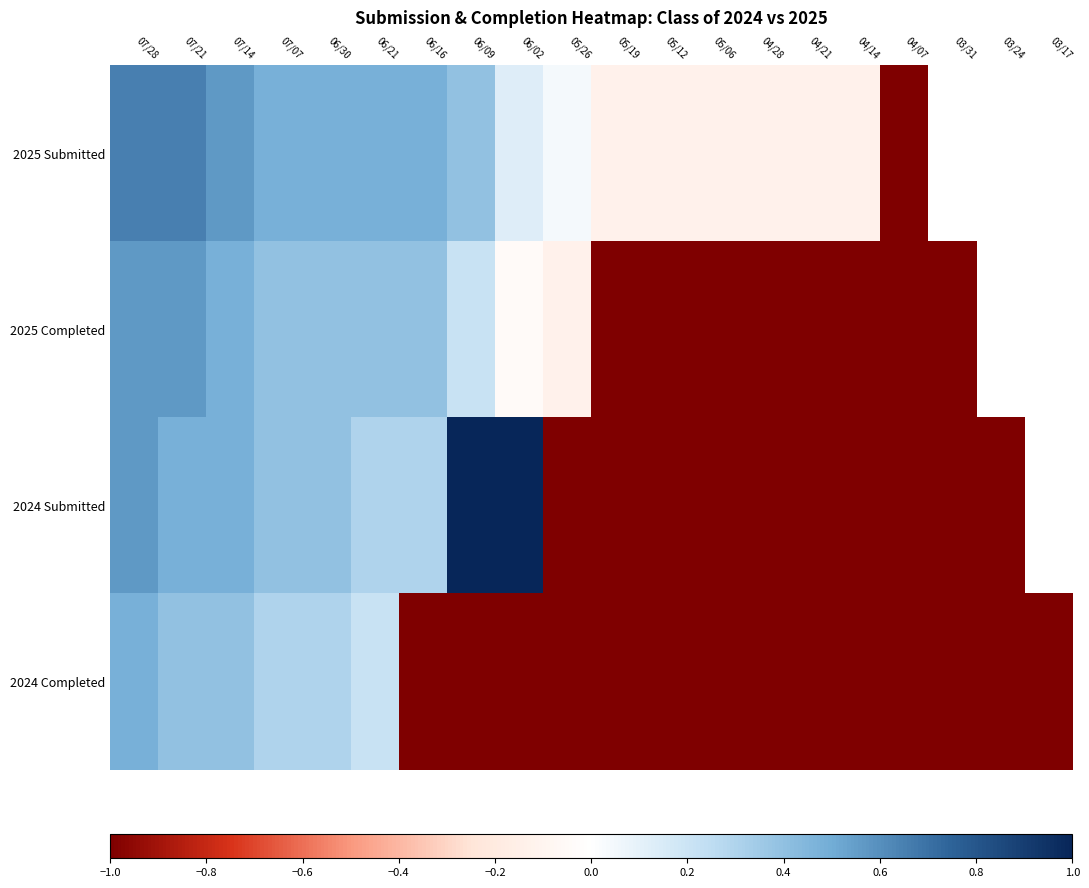

Is it true that 2025 Completed equals 0.2 at 07/14?

False